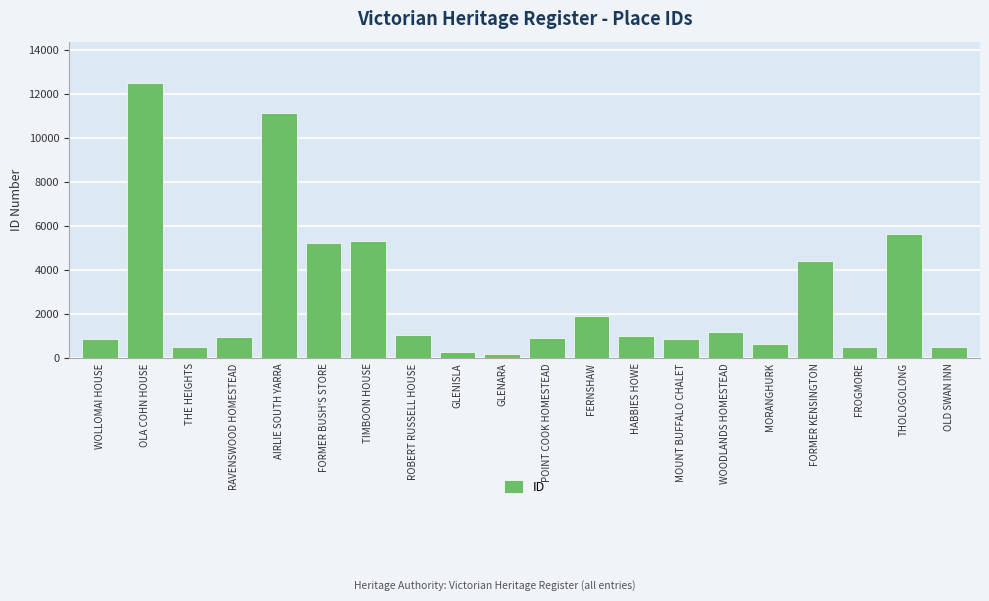

The value at FERNSHAW is 776. True or false?

False